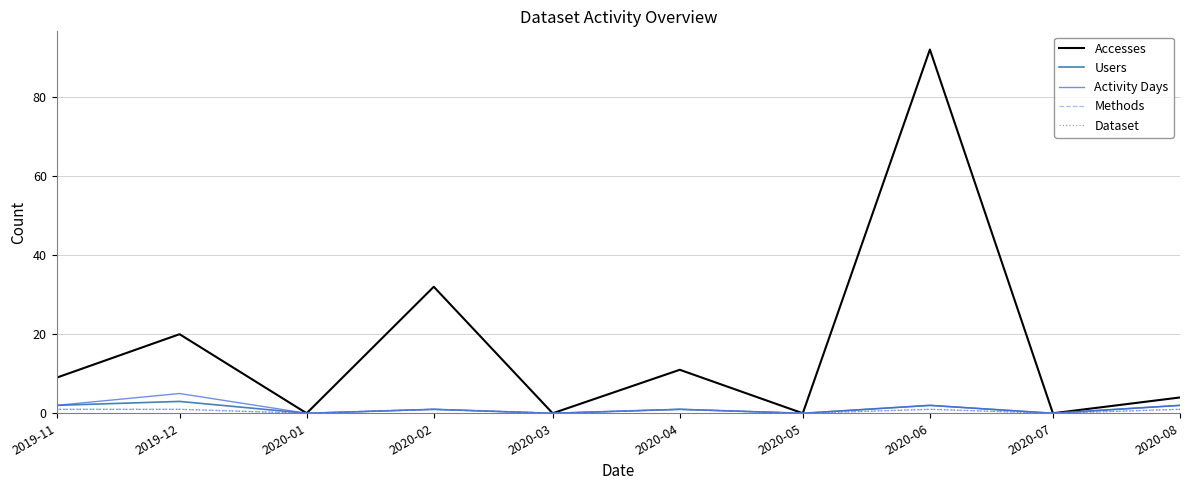

The value of Activity Days at 2020-06 is 2. True or false?

True